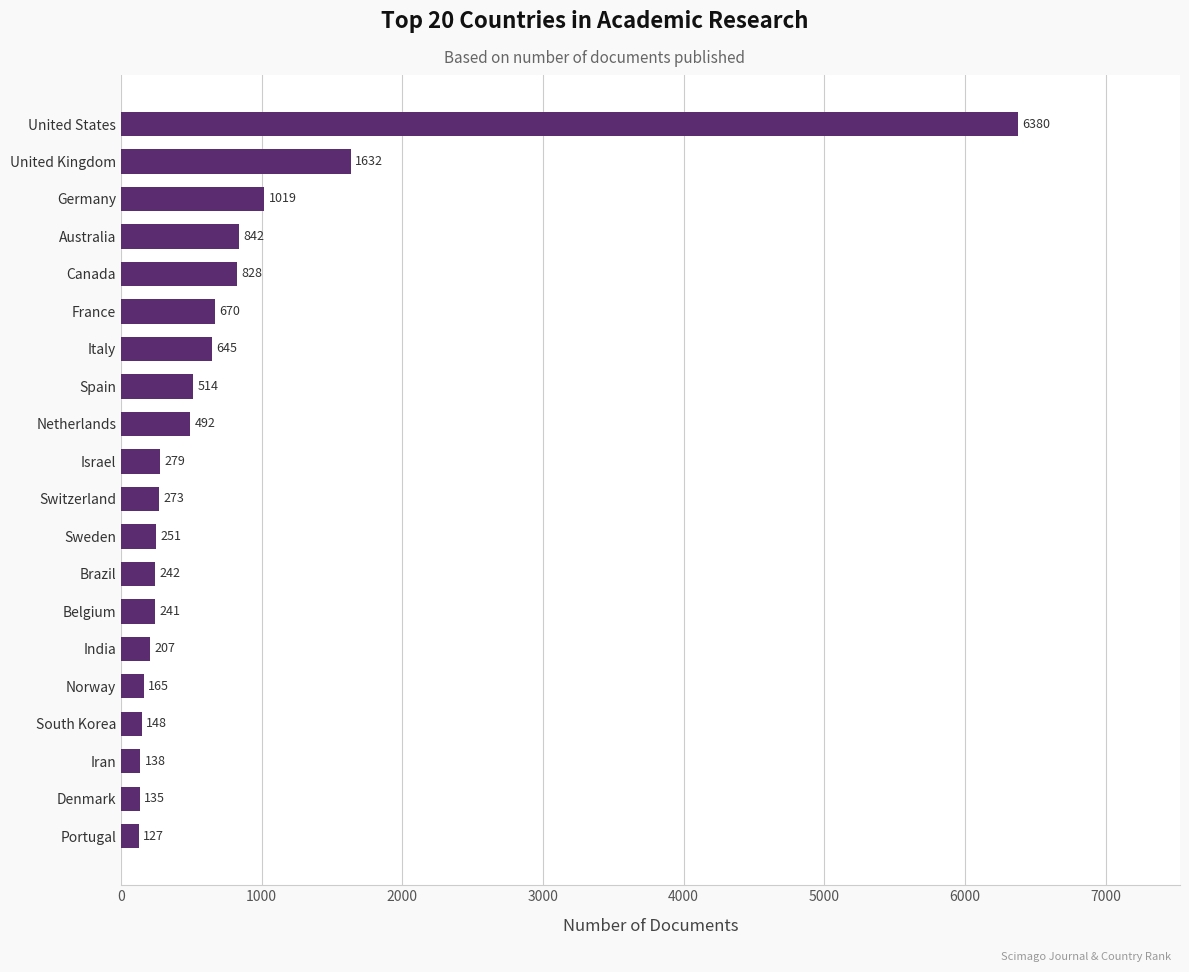

Are the bars horizontal?

Yes